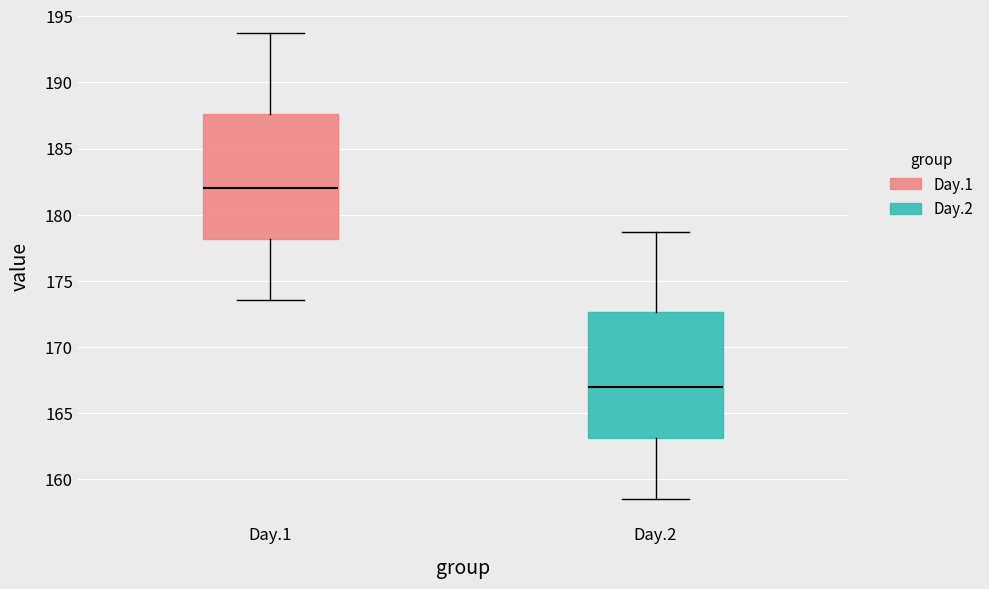

Reading left to right, transcribe this box plot: for each box, give where its median line is, the range the box spans, and where its two whiskers end, as read against the y-axis. The values are not printed on the chart, so give them approximately, as read against the axis.

Day.1: median 182.0, box 178.0 to 187.5, whiskers 173.5 to 193.5
Day.2: median 167.0, box 163.0 to 172.5, whiskers 158.5 to 178.5